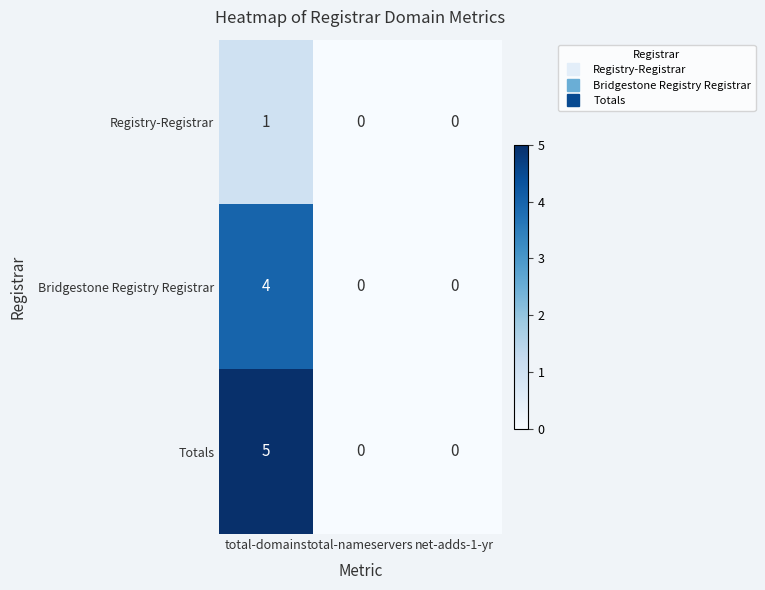

Which series changed the most between total-domains and net-adds-1-yr?

Totals